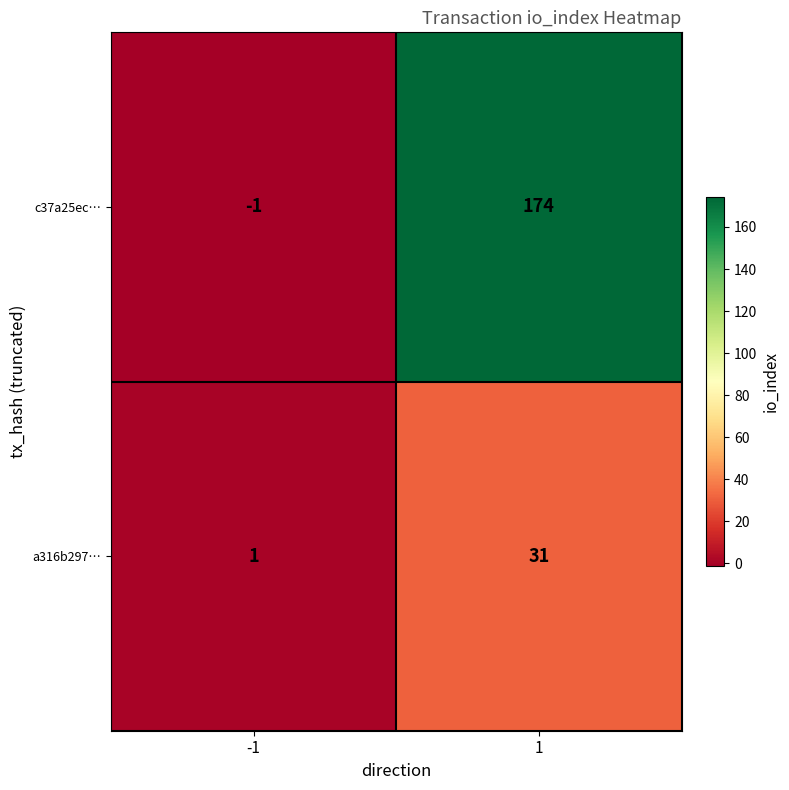

Reading right to left, extract all data points from this chart.

c37a25ec…: 174	-1
a316b297…: 31	1